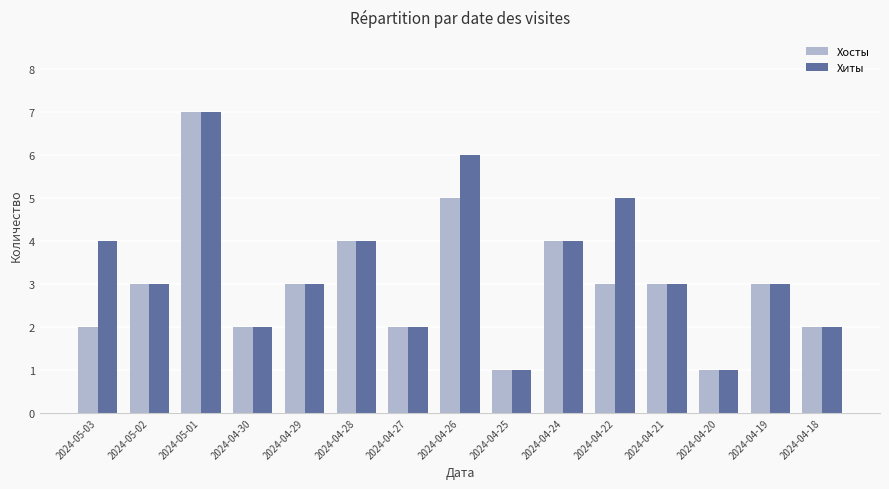

What is the greatest value displayed?

7